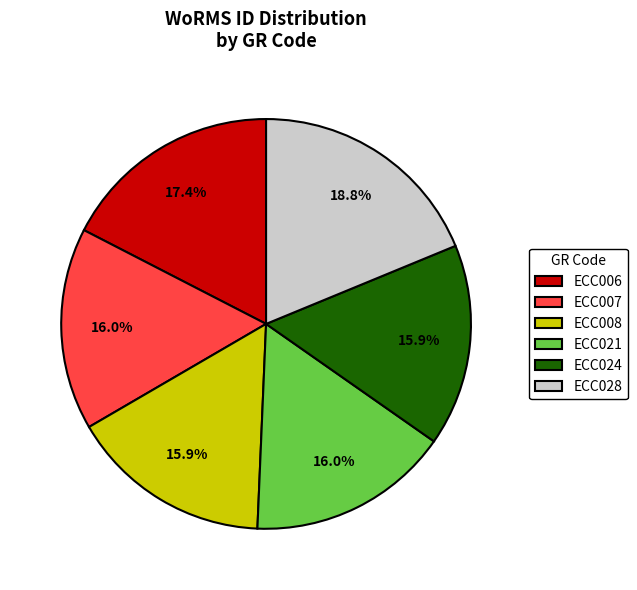

To the nearest percent, what is the average slice percentage?

17%